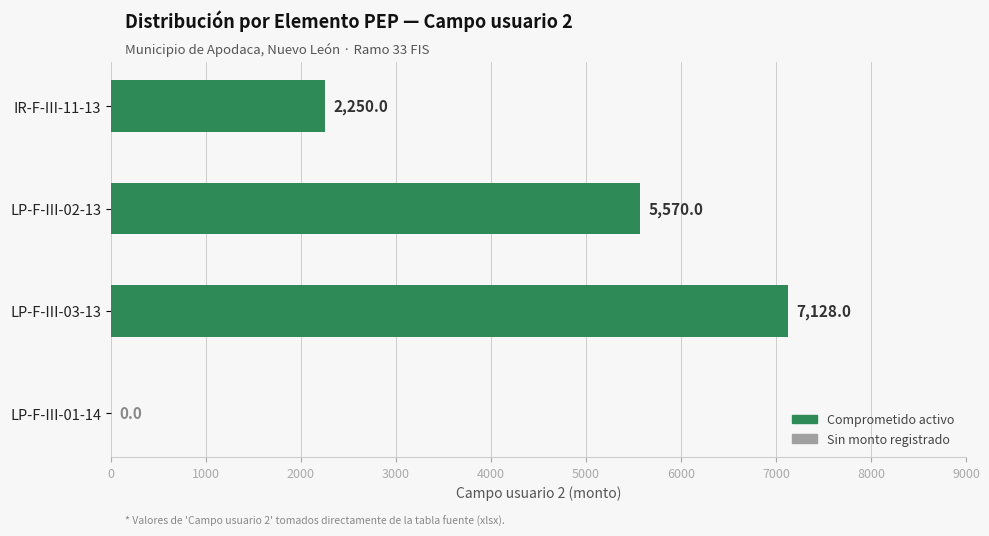

At which label is the value closest to 3564?

IR-F-III-11-13